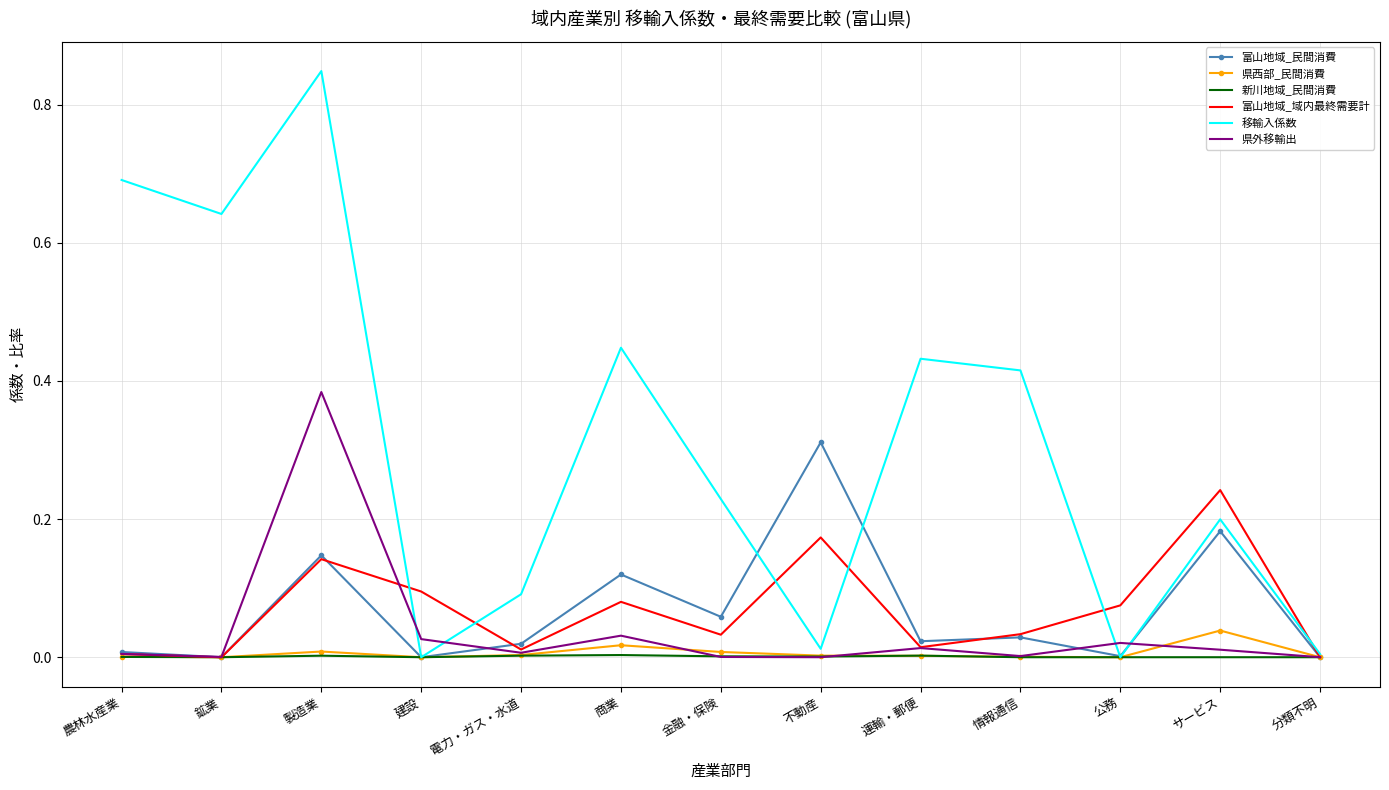

Is the value of 移輸入係数 at 農林水産業 greater than the value of 富山地域_域内最終需要計 at 公務?

Yes